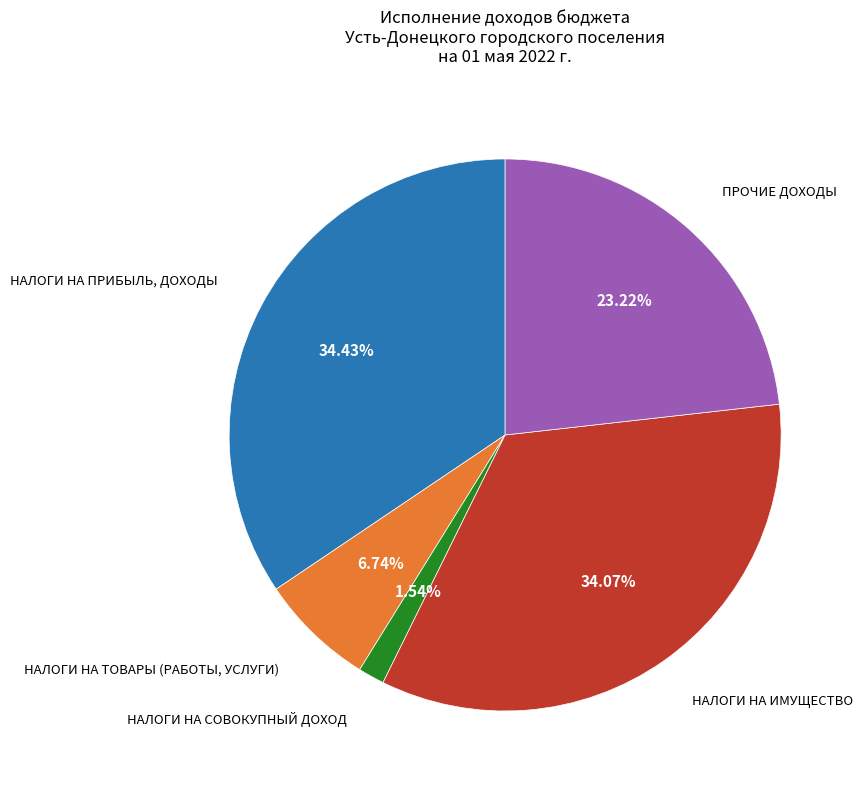

How many slices are in this pie chart?

5